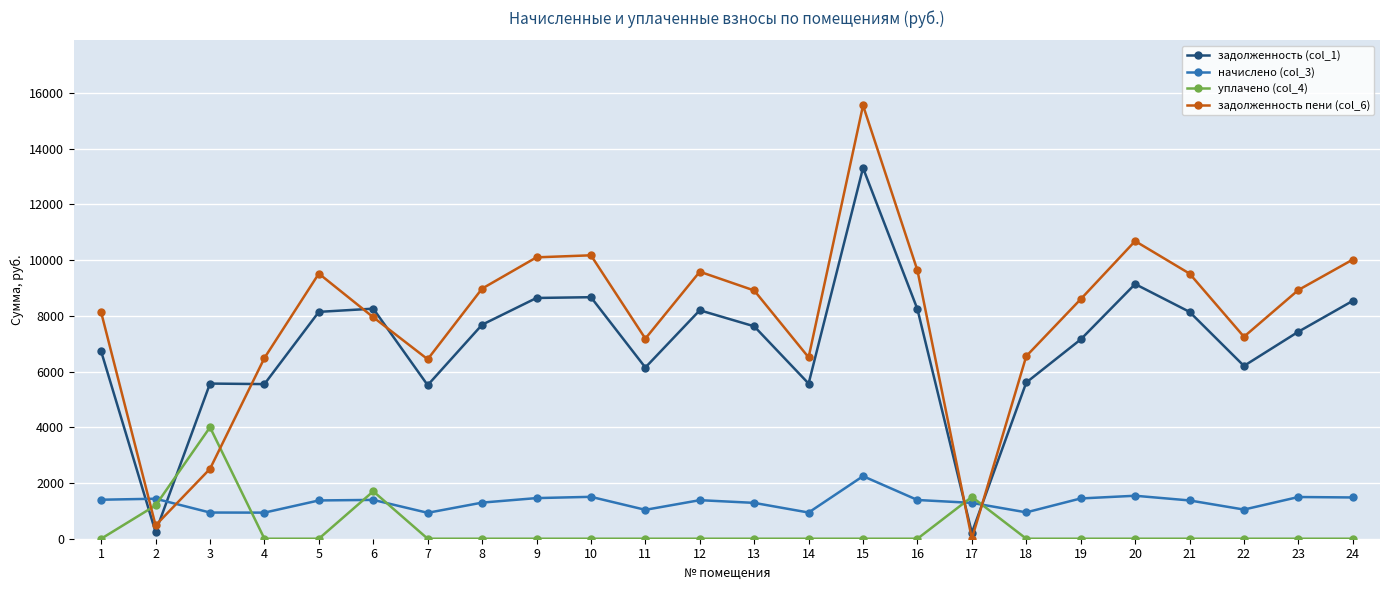

What is the minimum value for начислено (col_3)?

929.9